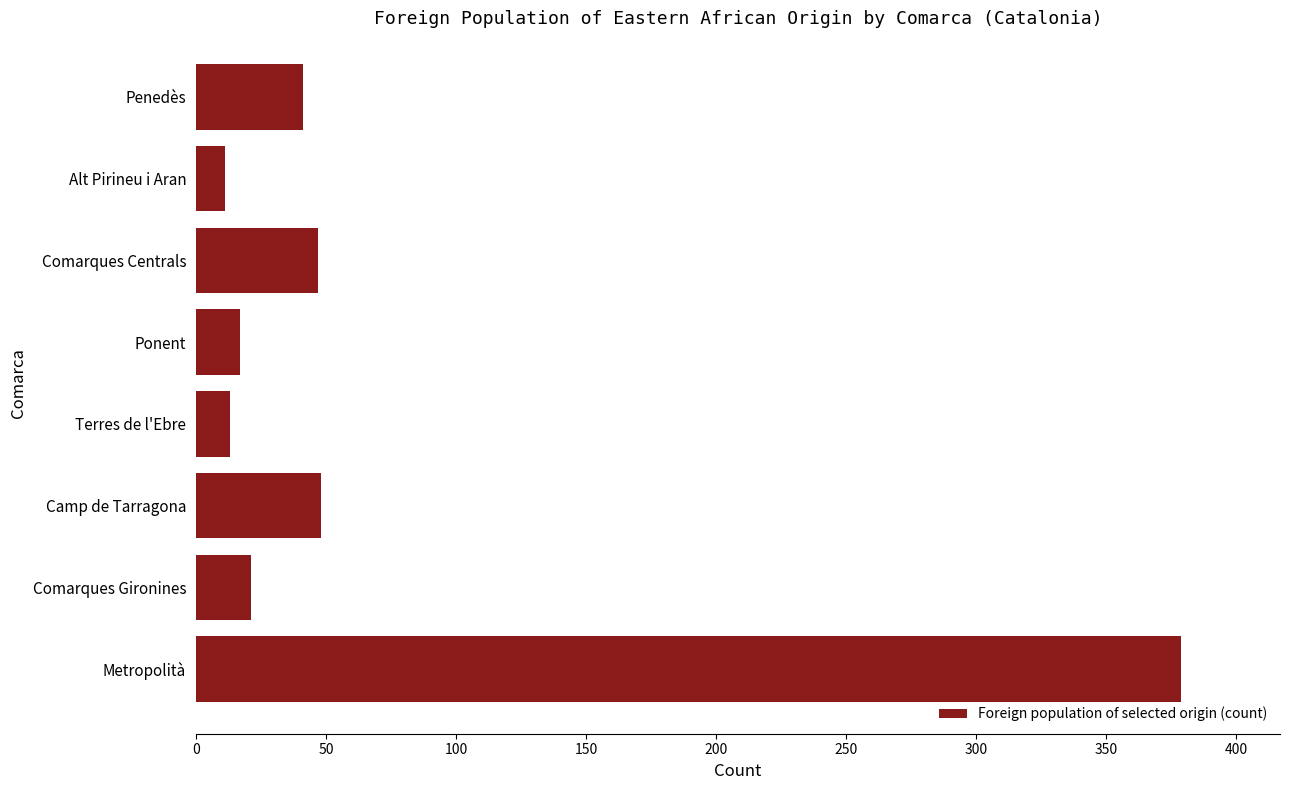

The chart shows a value of 506 at Metropolità. True or false?

False